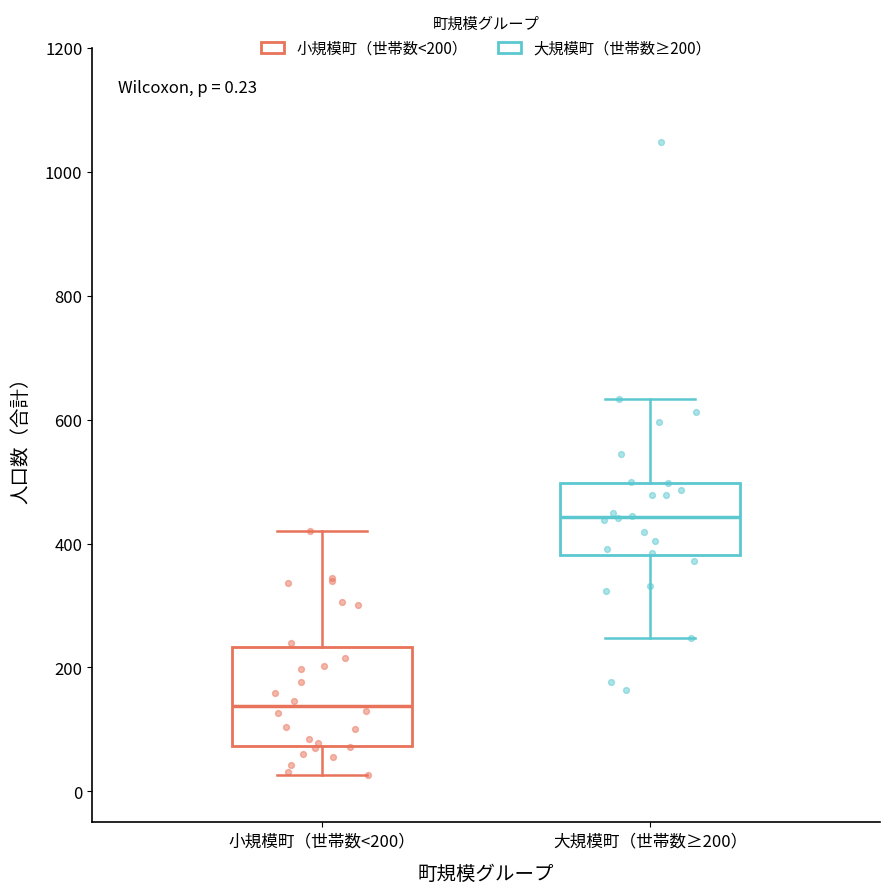

Which box is the tallest, from its lower edge to its upper edge?

小規模町（世帯数<200）